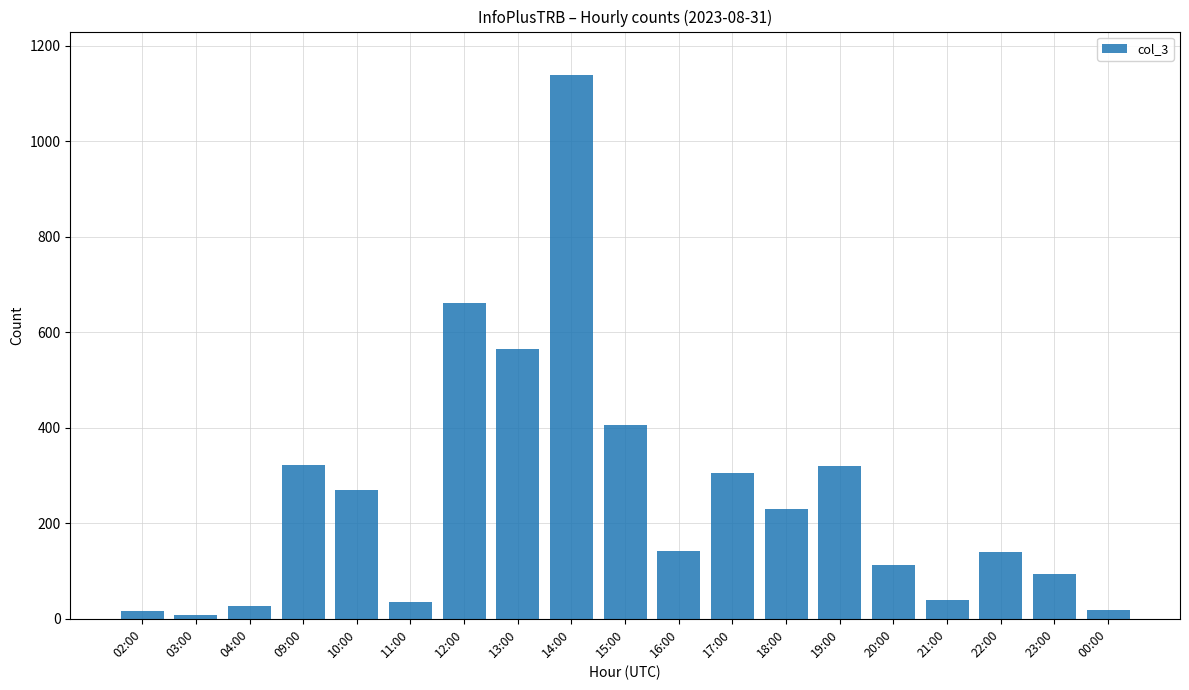

Is it true that the value at 17:00 is 305?

True